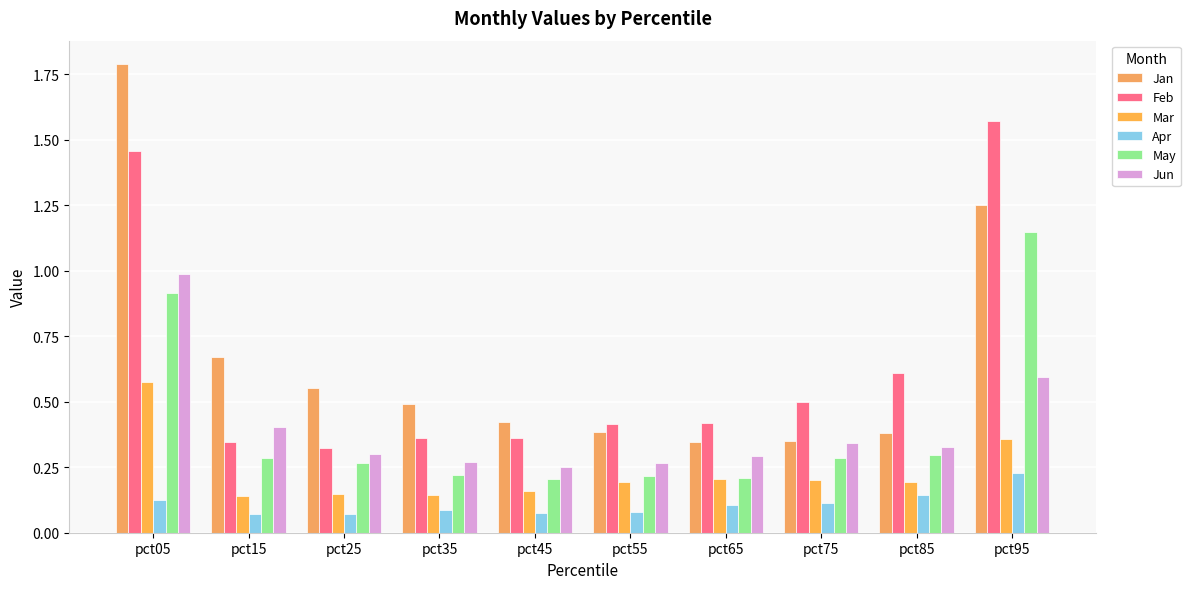

The Apr series shows 0.1 at pct35. True or false?

True